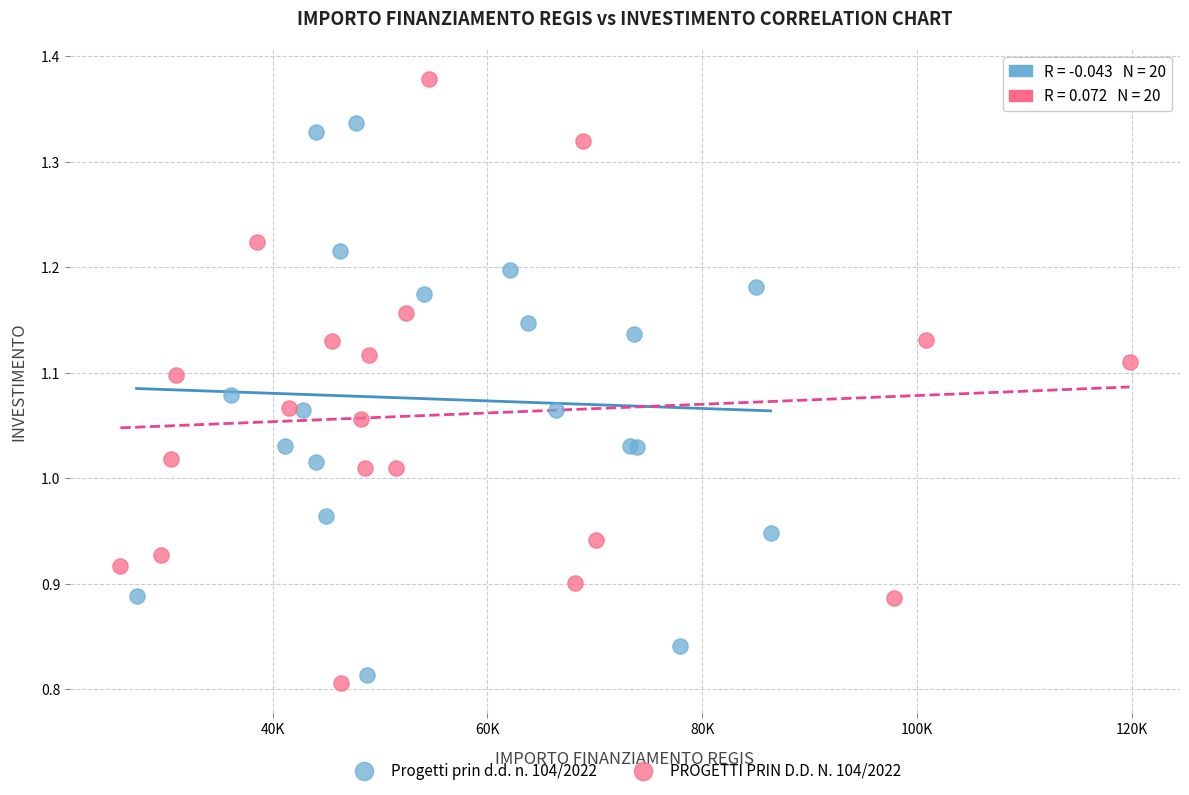

Which series reaches the maximum Y coordinate?

PROGETTI PRIN D.D. N. 104/2022